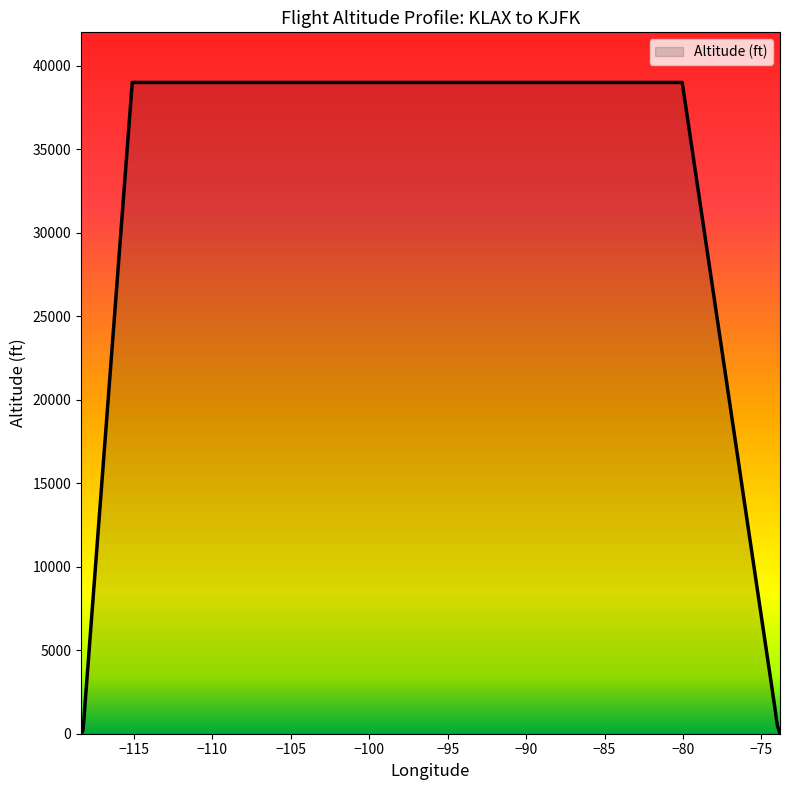

What is the difference between the maximum and minimum values?

39000